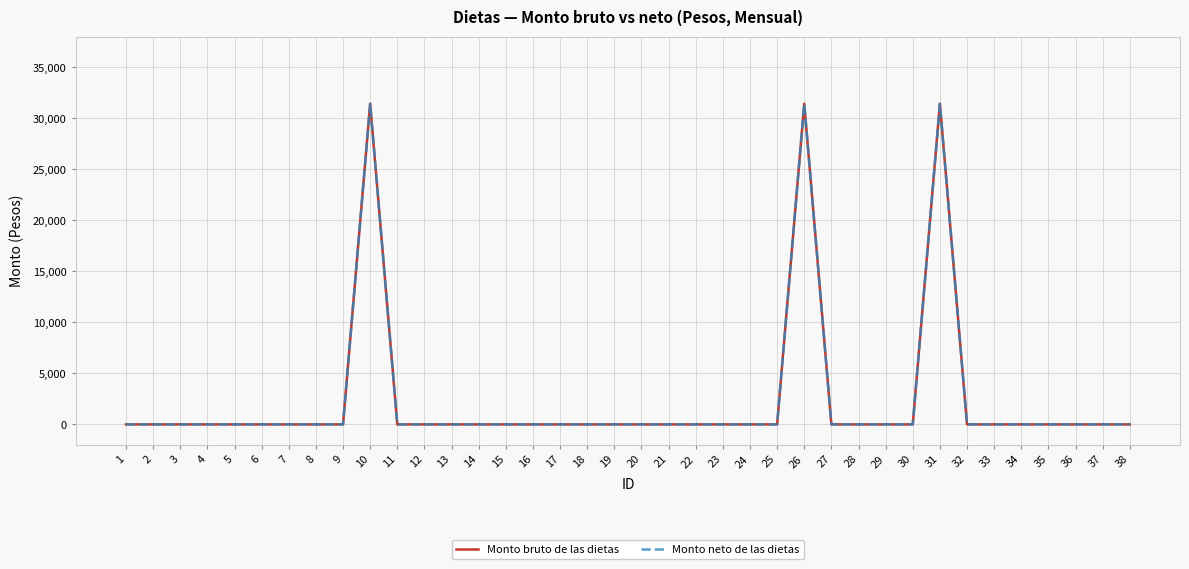

Is this an area chart (filled region under the line)?

No